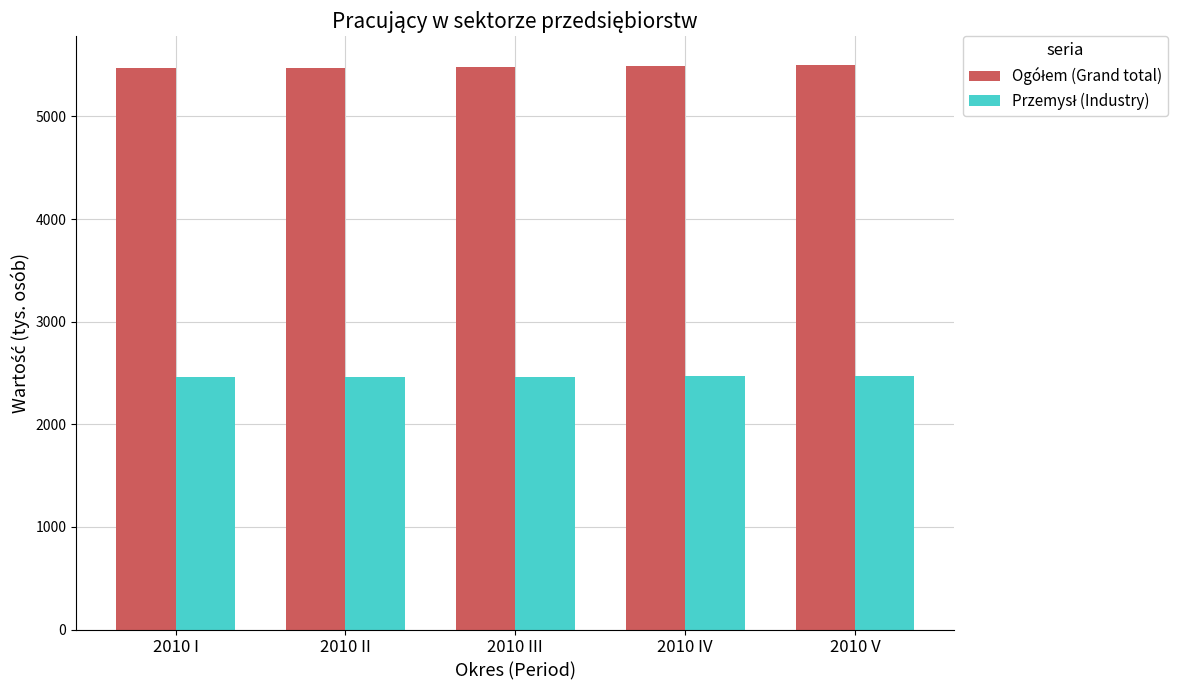

What is the total value across all series at 2010 III?

7942